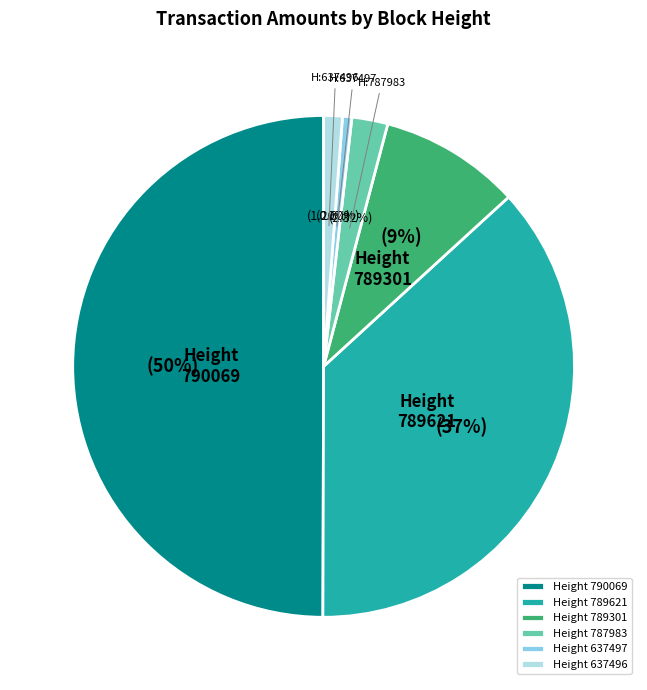

How many slices are in this pie chart?

6